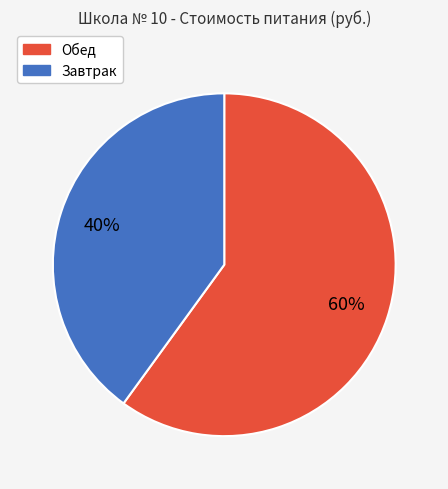

What is the majority slice?

Обед